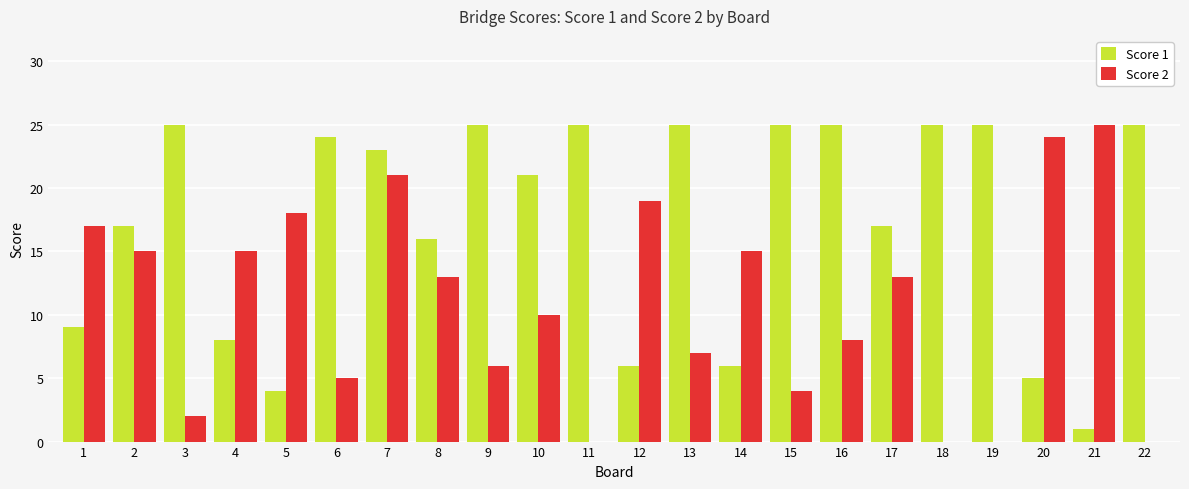

At which label does Score 1 first exceed 23?

3